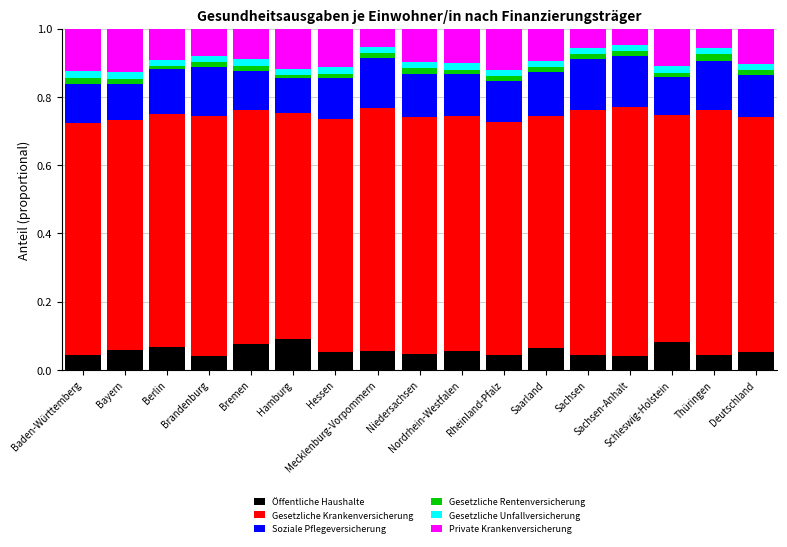

The Private Krankenversicherung series shows 0.0 at Bremen. True or false?

False